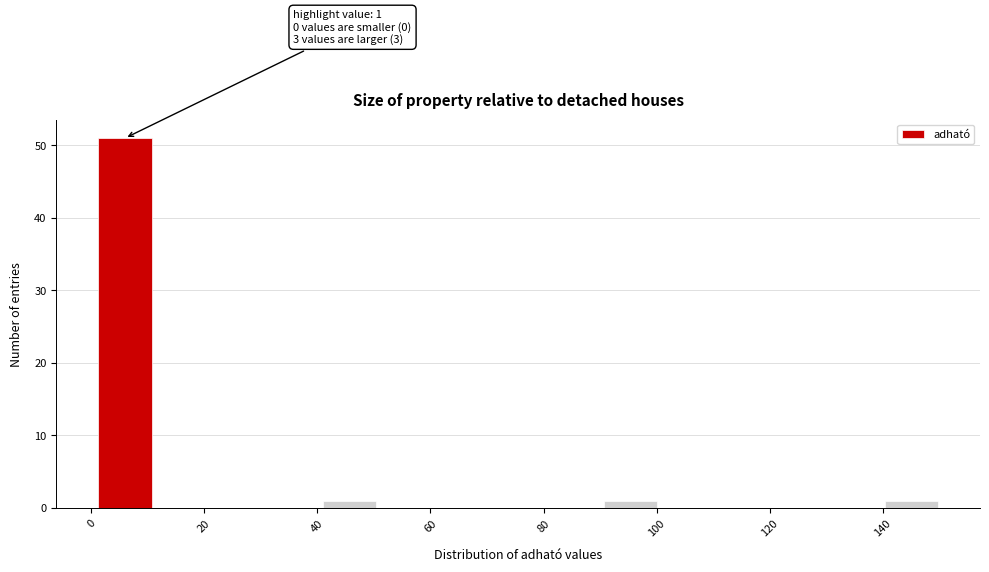

Which range on the x-axis has the tallest bar?

2 to 10